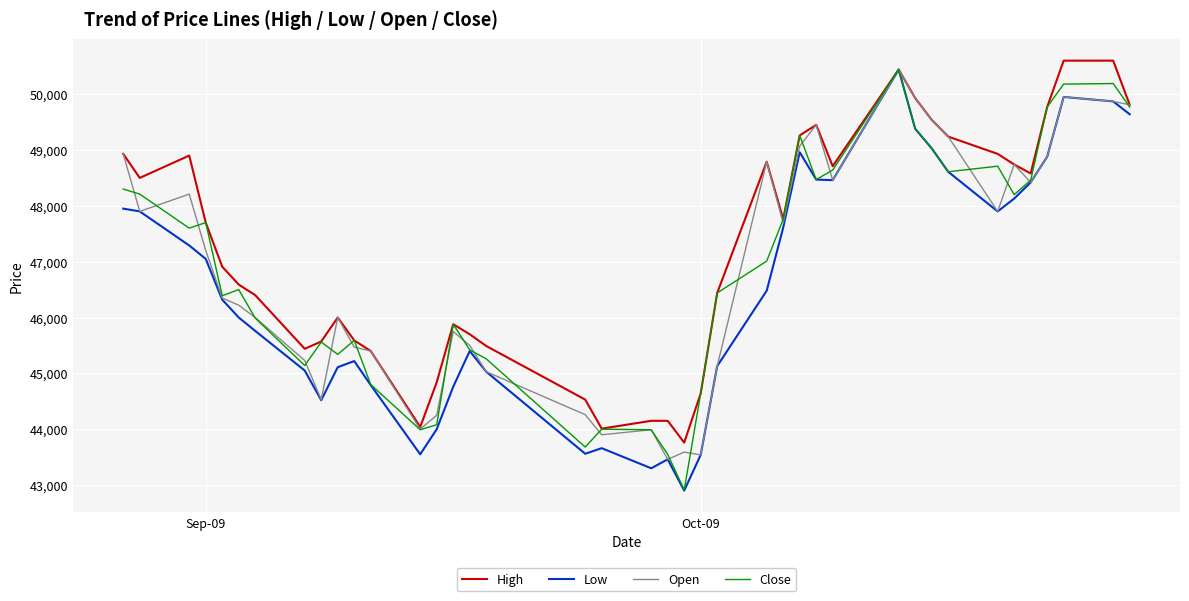

What is the lowest value of the Close series?

42910